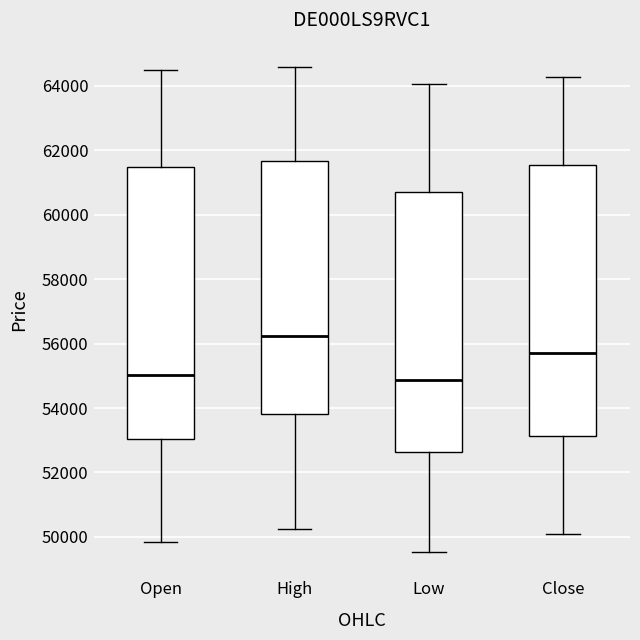

Reading left to right, transcribe this box plot: for each box, give where its median line is, the range the box spans, and where its two whiskers end, as read against the y-axis. The values are not printed on the chart, so give them approximately, as read against the axis.

Open: median 55000, box 53000 to 61400, whiskers 49800 to 64400
High: median 56200, box 53800 to 61600, whiskers 50200 to 64600
Low: median 54800, box 52600 to 60800, whiskers 49600 to 64000
Close: median 55600, box 53200 to 61600, whiskers 50200 to 64200